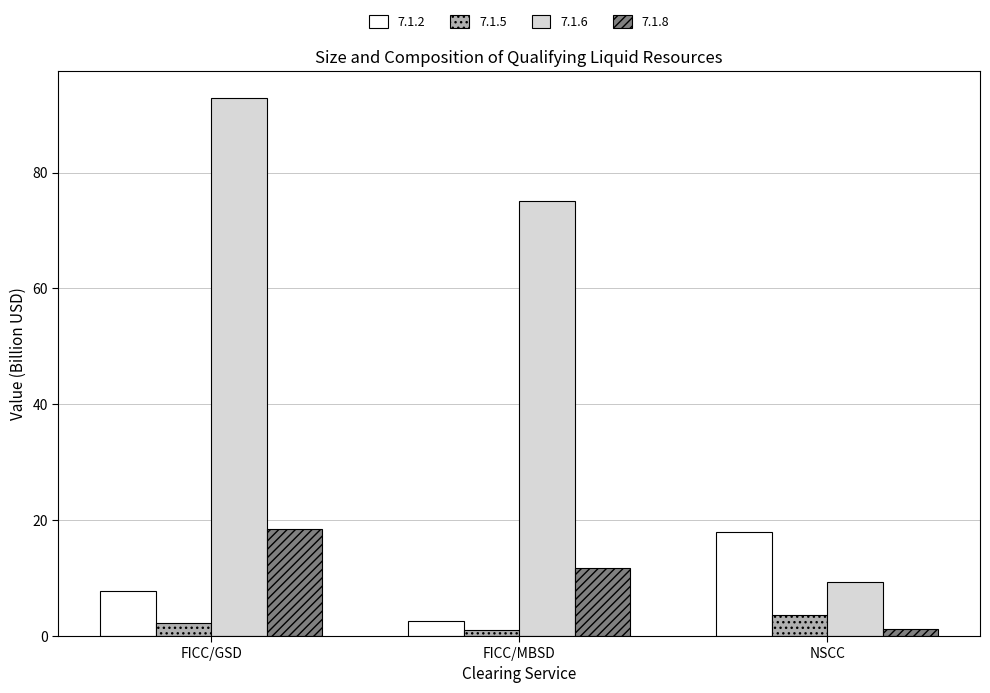

How many bars are there in total?

12